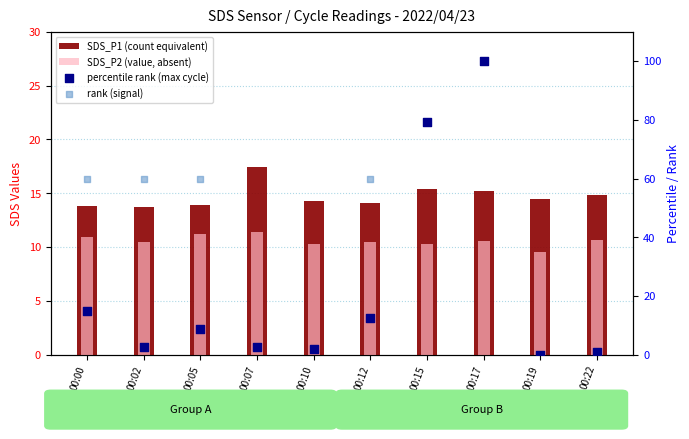

Which series has the largest total across all categories?

rank (signal)